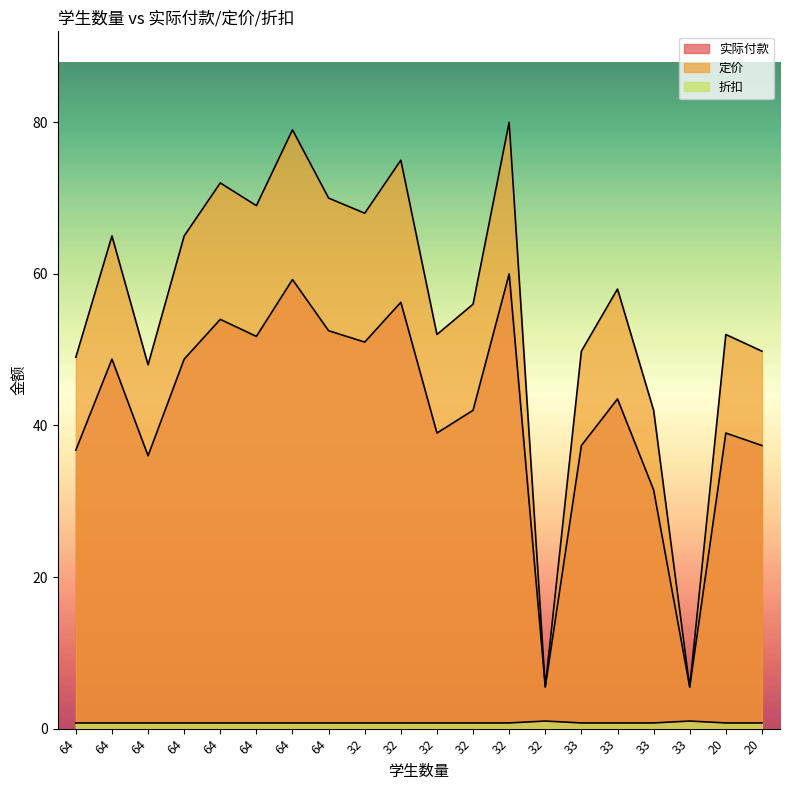

What is the label of the 13th point from the right?

64